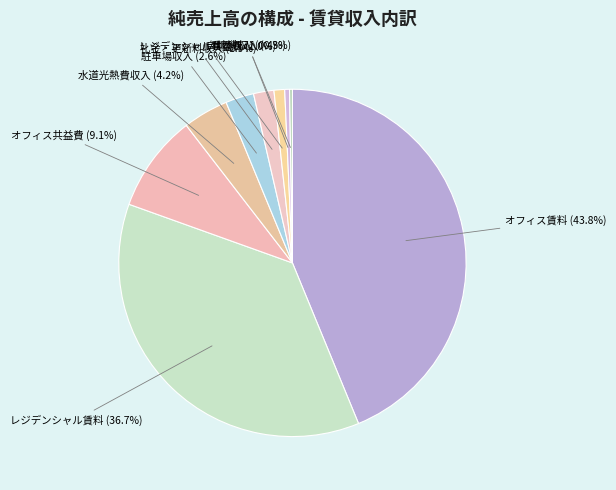

Which category has the smallest portion of the pie?

自販機収入